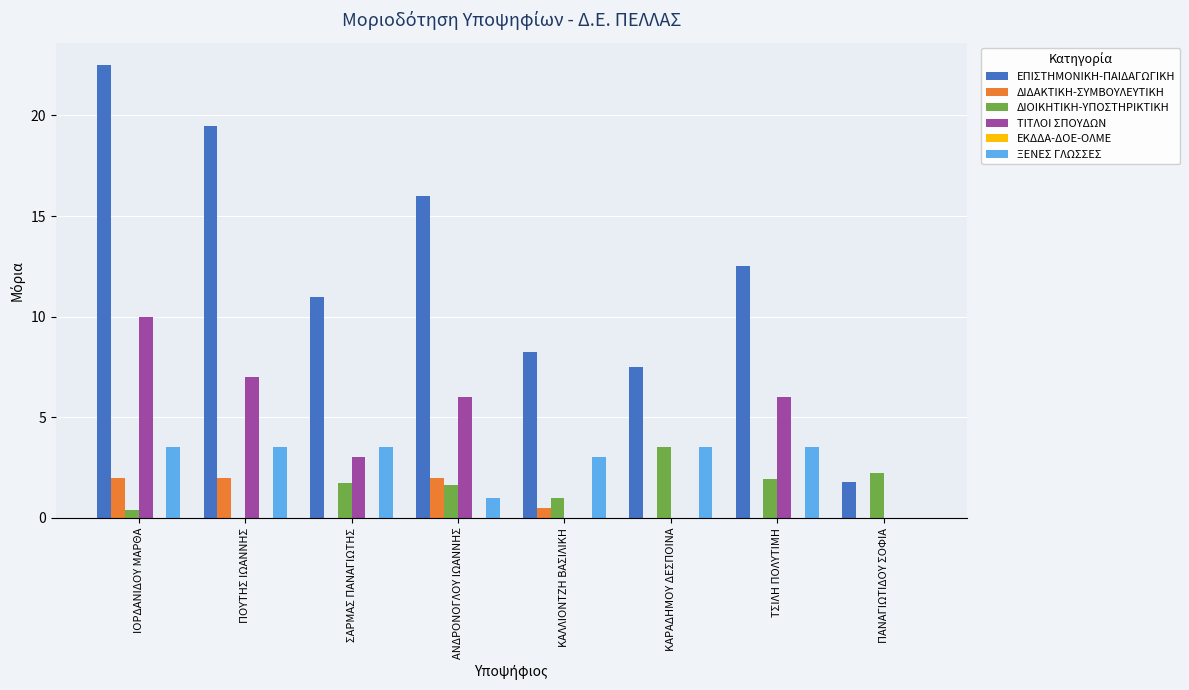

Does the chart contain stacked bars?

No